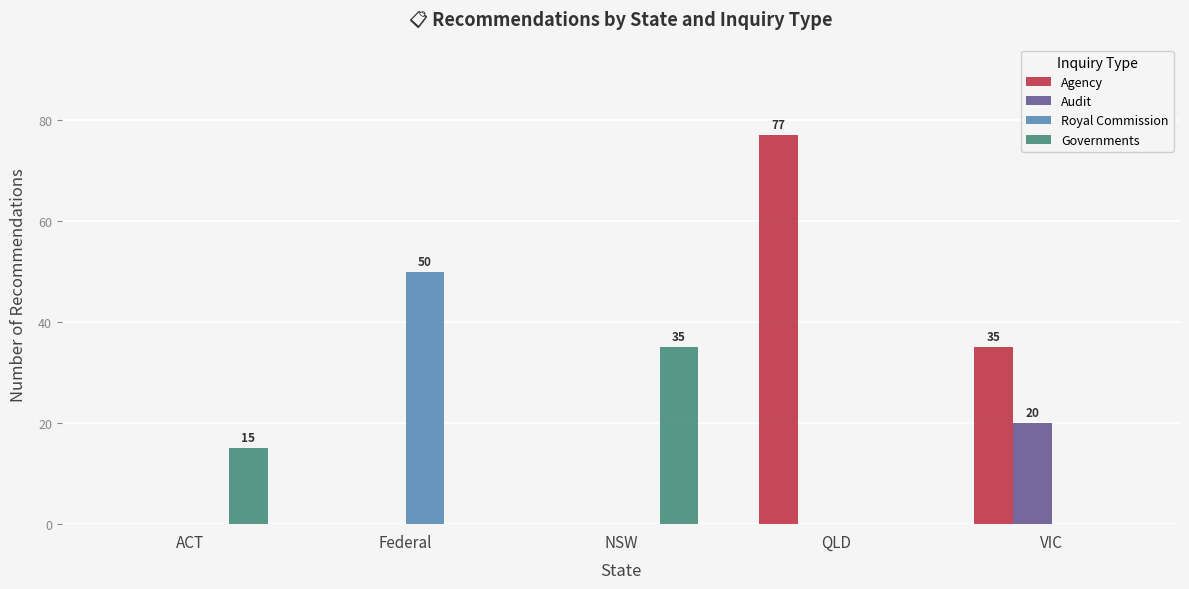

Which series has the widest spread of values?

Agency